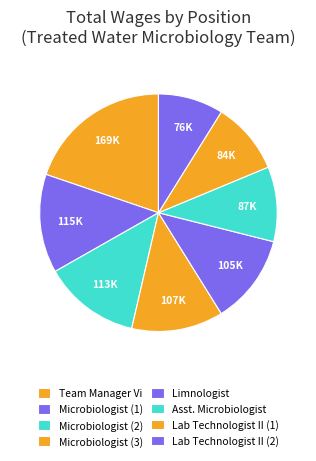

How many slices are in this pie chart?

8